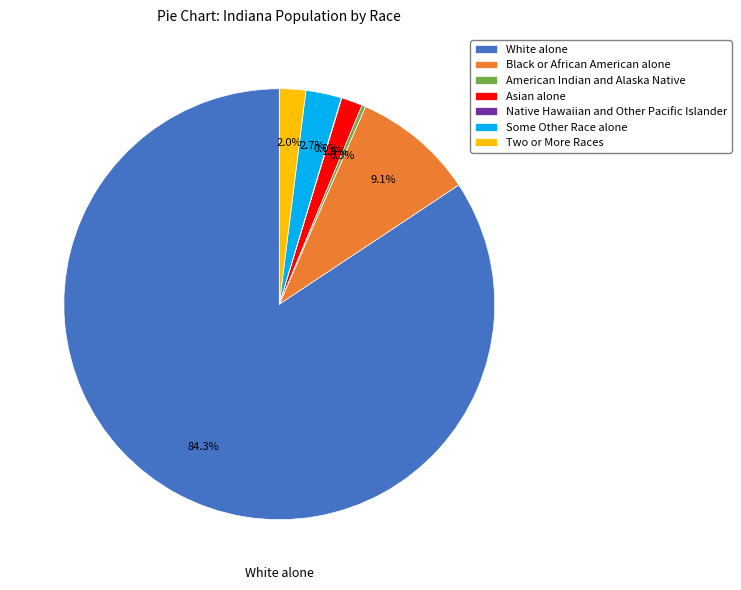

Is there a majority slice in this chart?

Yes